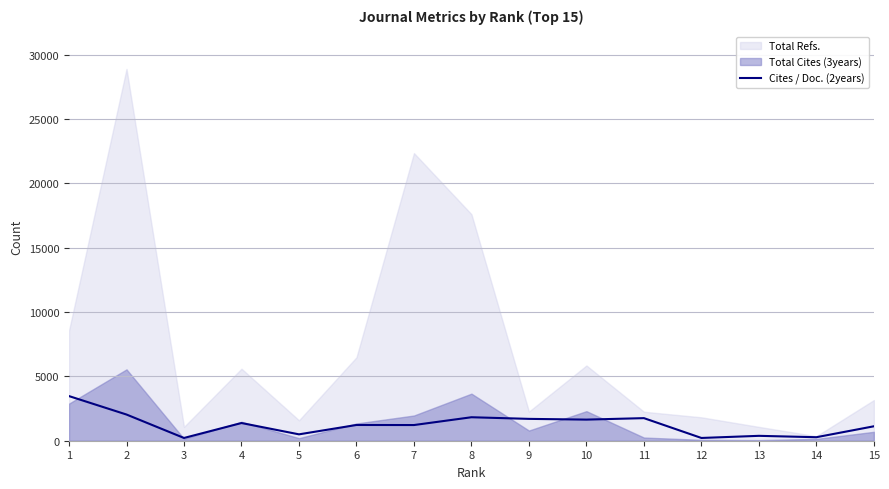

True or false: the data has more than 2 interior local peaks.

True